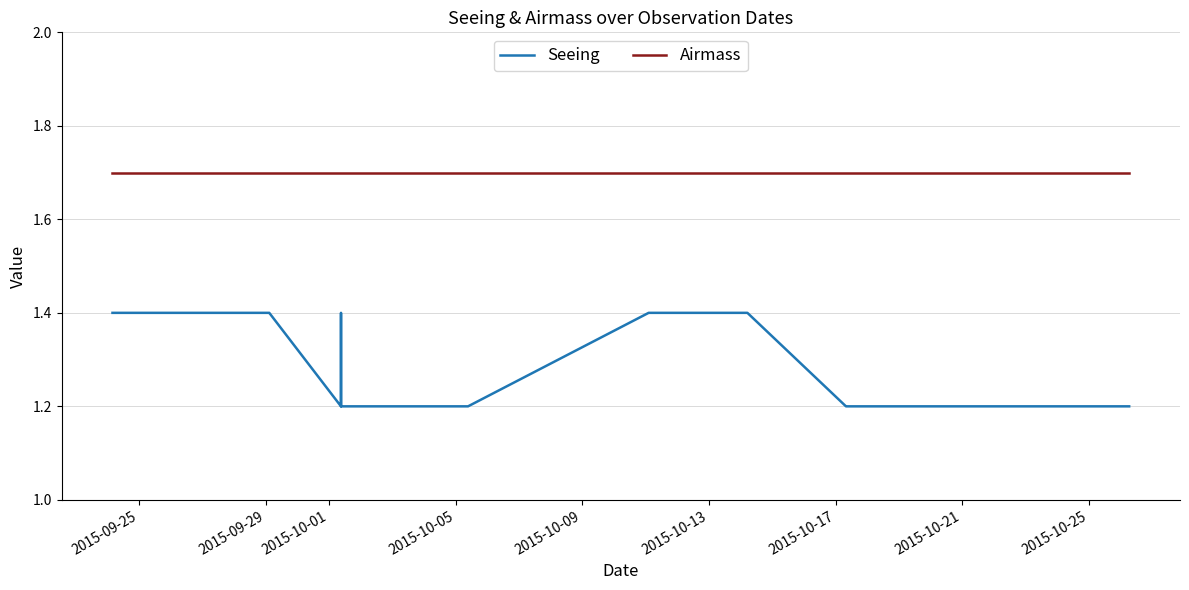

At which category is the sum across all series the highest?

2015-09-25